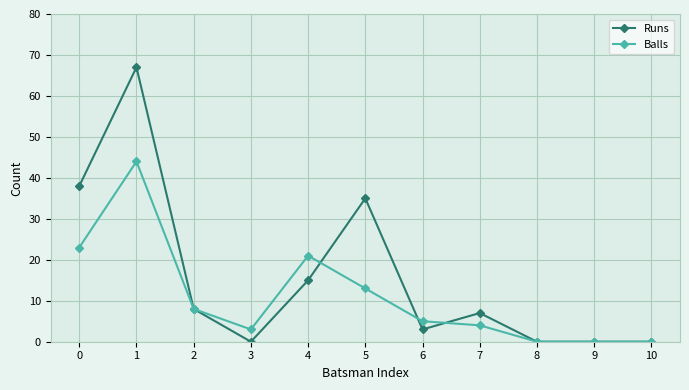

Rank the series by their average value, from lowest to highest.

Balls, Runs